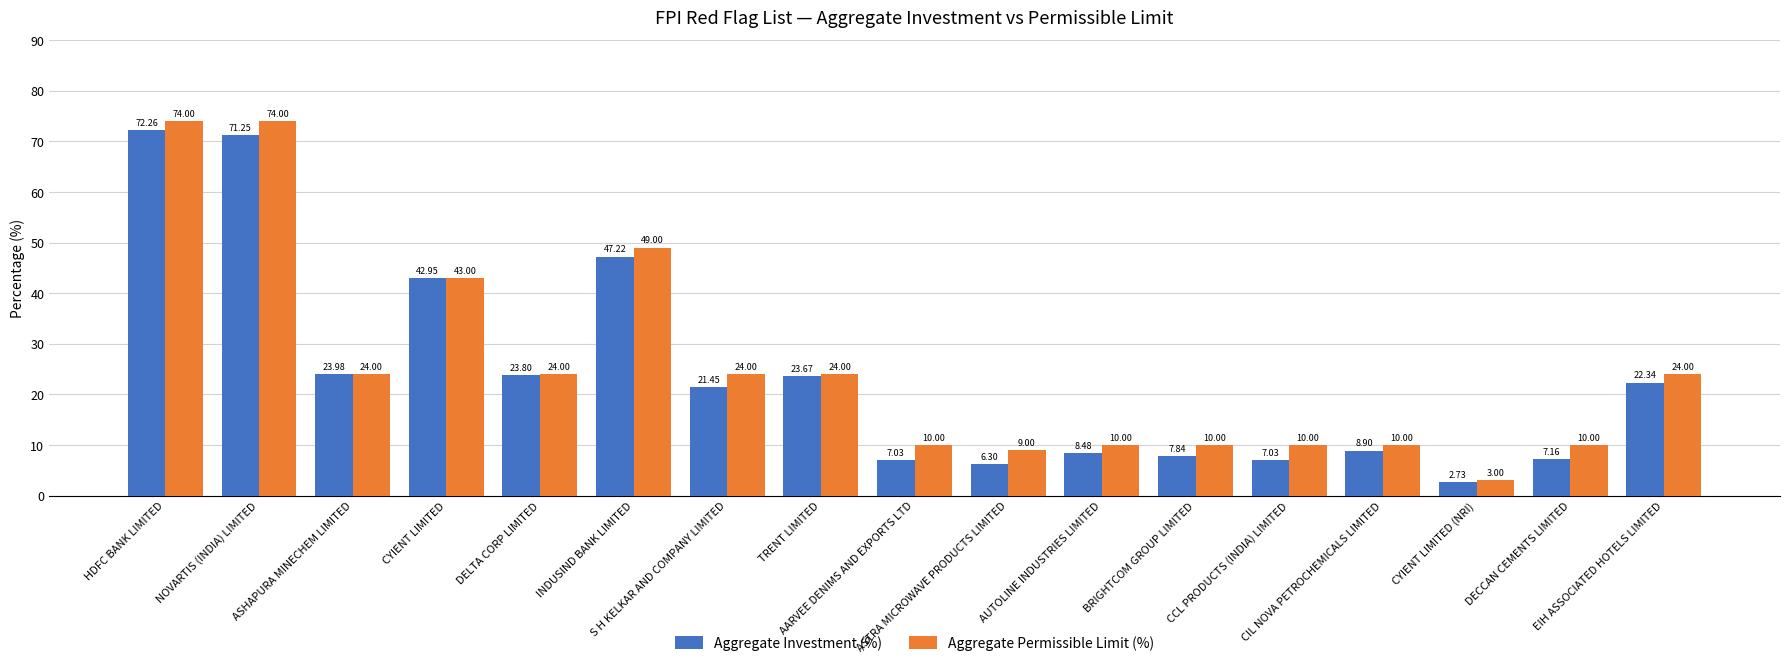

Which series has the largest range (max minus min)?

Aggregate Permissible Limit (%)